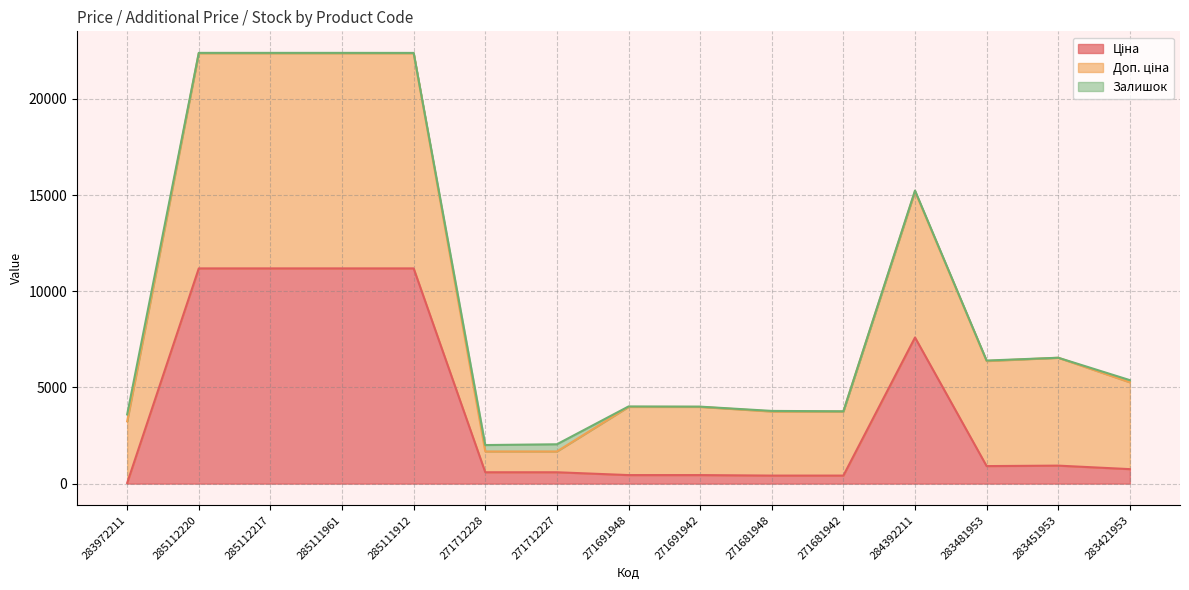

What is the approximate value of Ціна at 271681942?

416.6